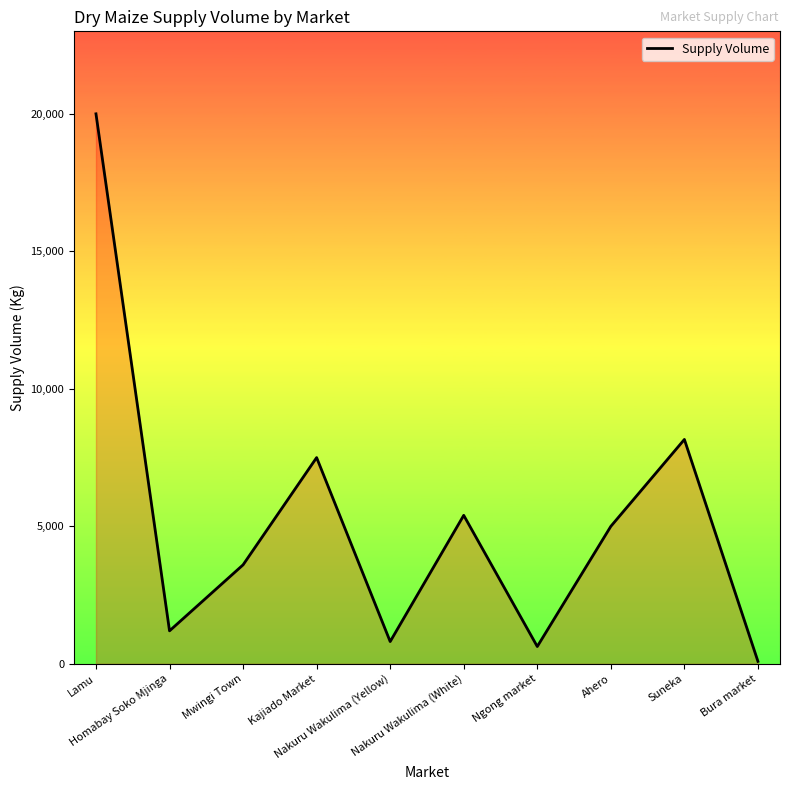

Between Bura market and Suneka, which is larger?

Suneka